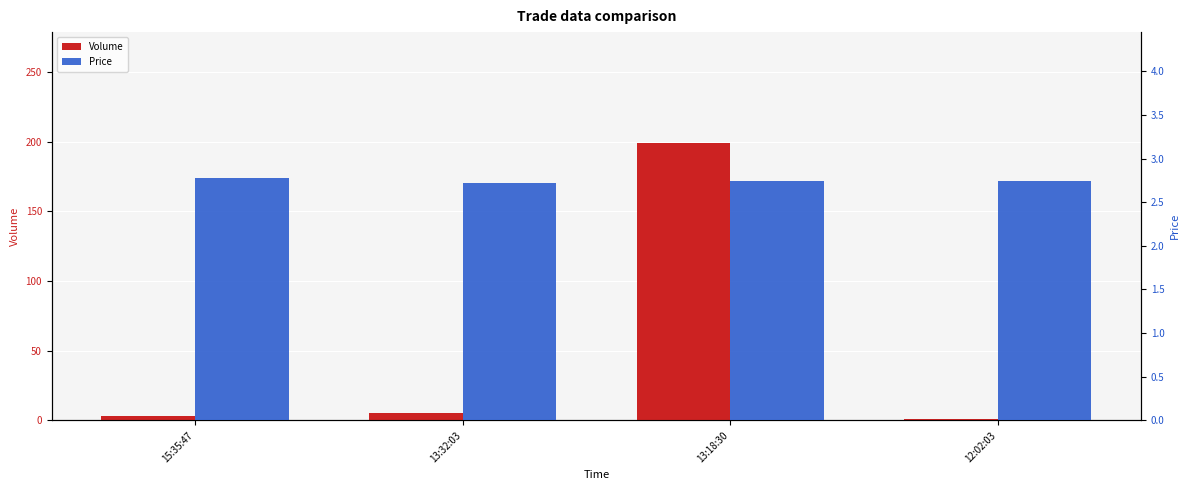

How many groups of bars are there?

4